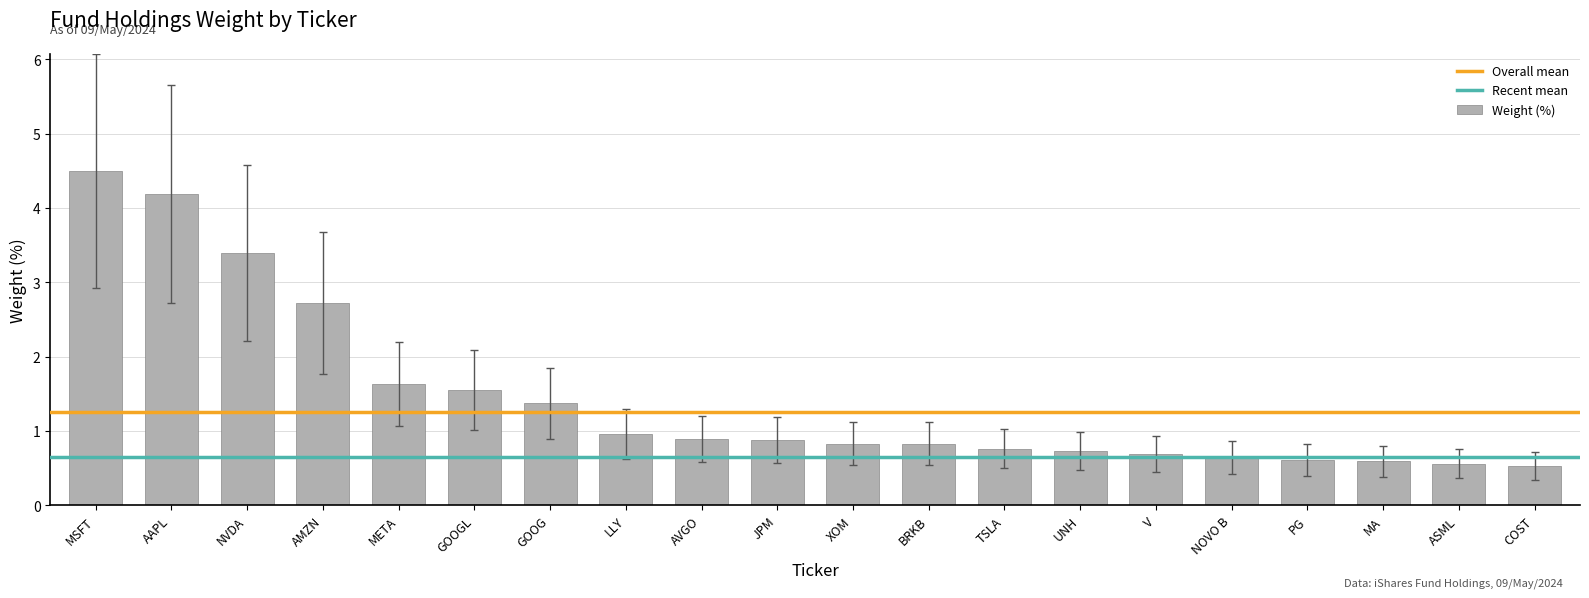

What position from the right is XOM?

10